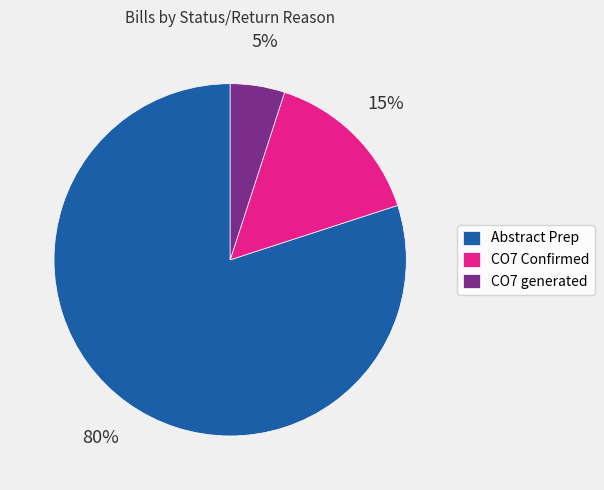

Which slice is the largest?

Abstract Prep